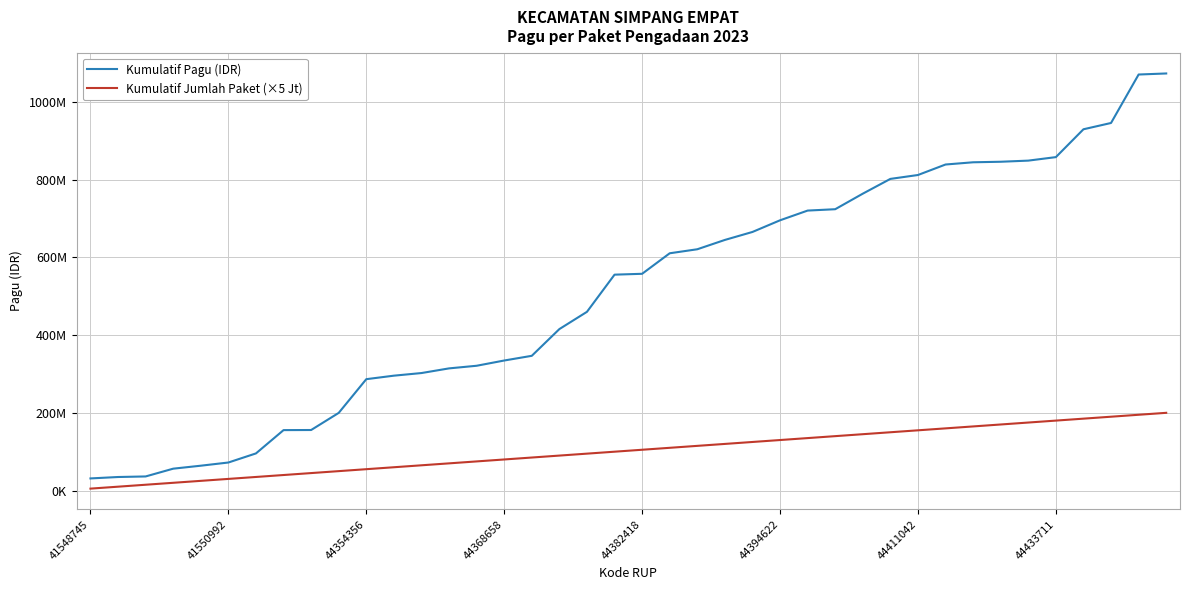

What is the difference between the maximum and second lowest values in the Kumulatif Pagu (IDR) series?

1038075450